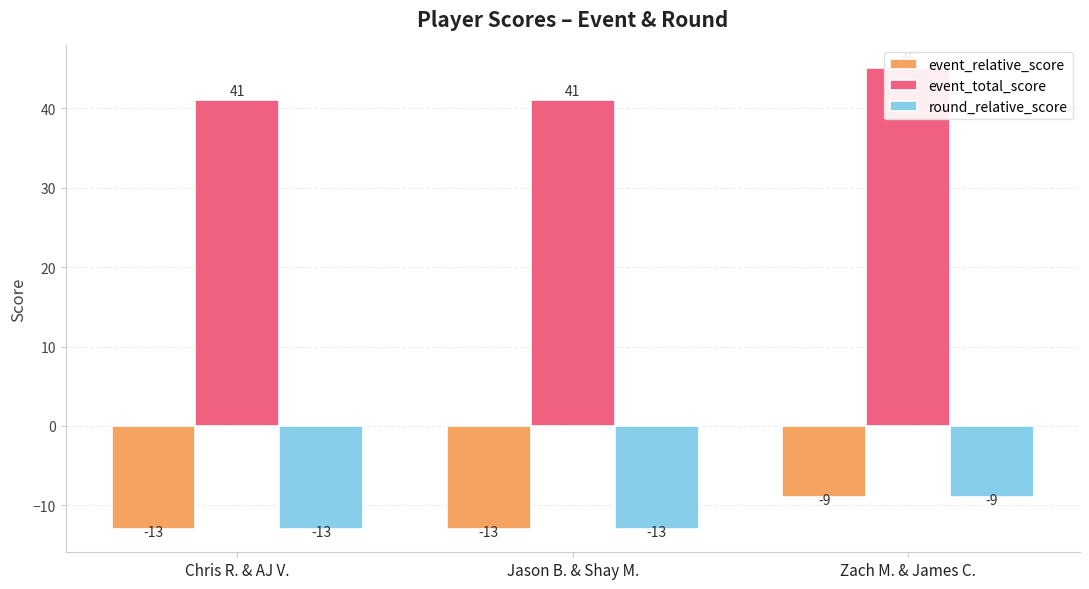

What is the difference between the maximum and second lowest values in the event_relative_score series?

4